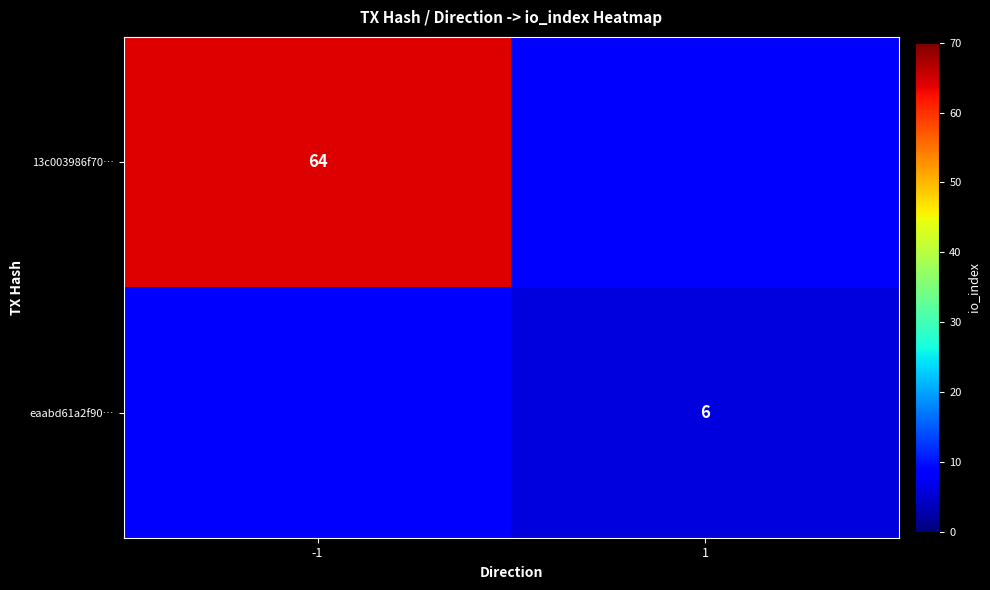

The value of 13c003986f70… at -1 is 64. True or false?

True